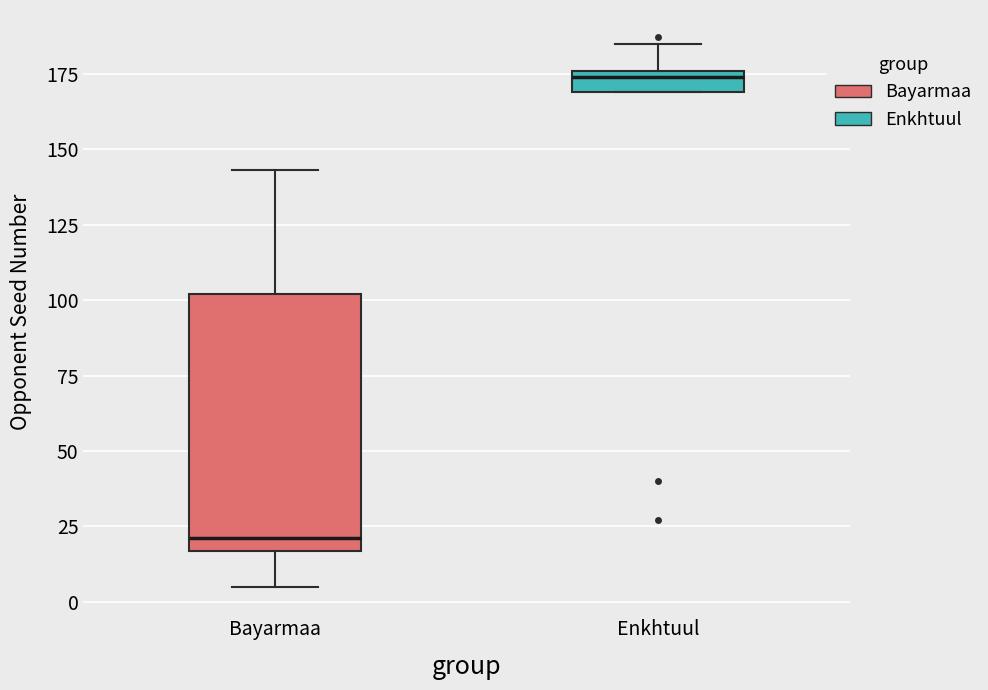

Which box has the highest median line?

Enkhtuul